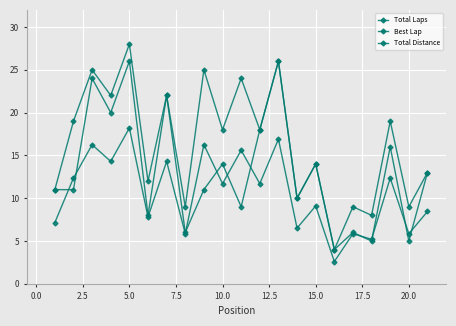

What is the lowest value of the Total Distance series?

2.6